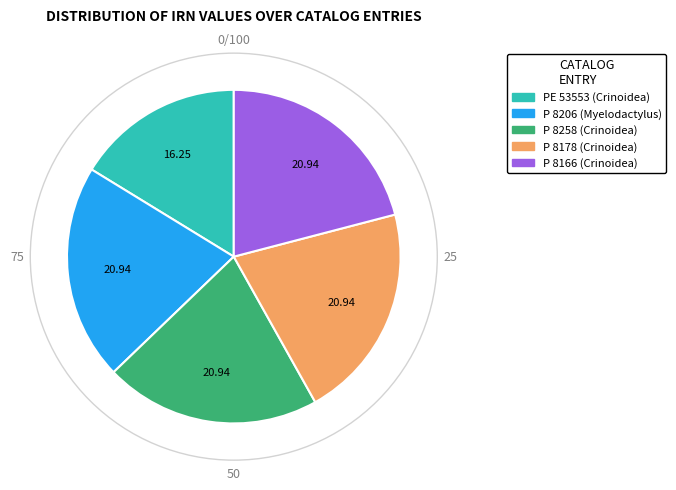

How many slices are in this pie chart?

5